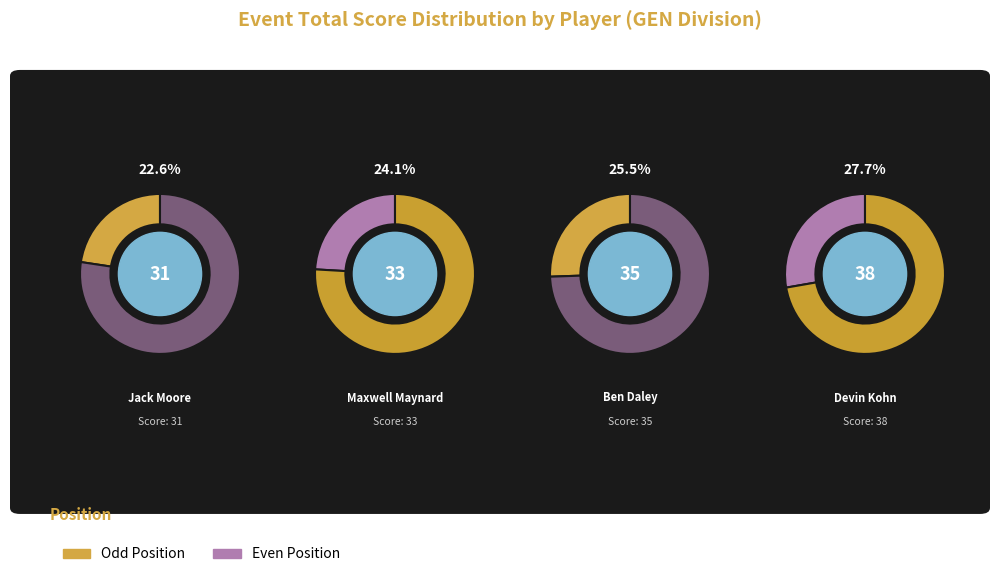

To the nearest percent, what is the combined percentage of Jack Moore and Devin Kohn?

50%